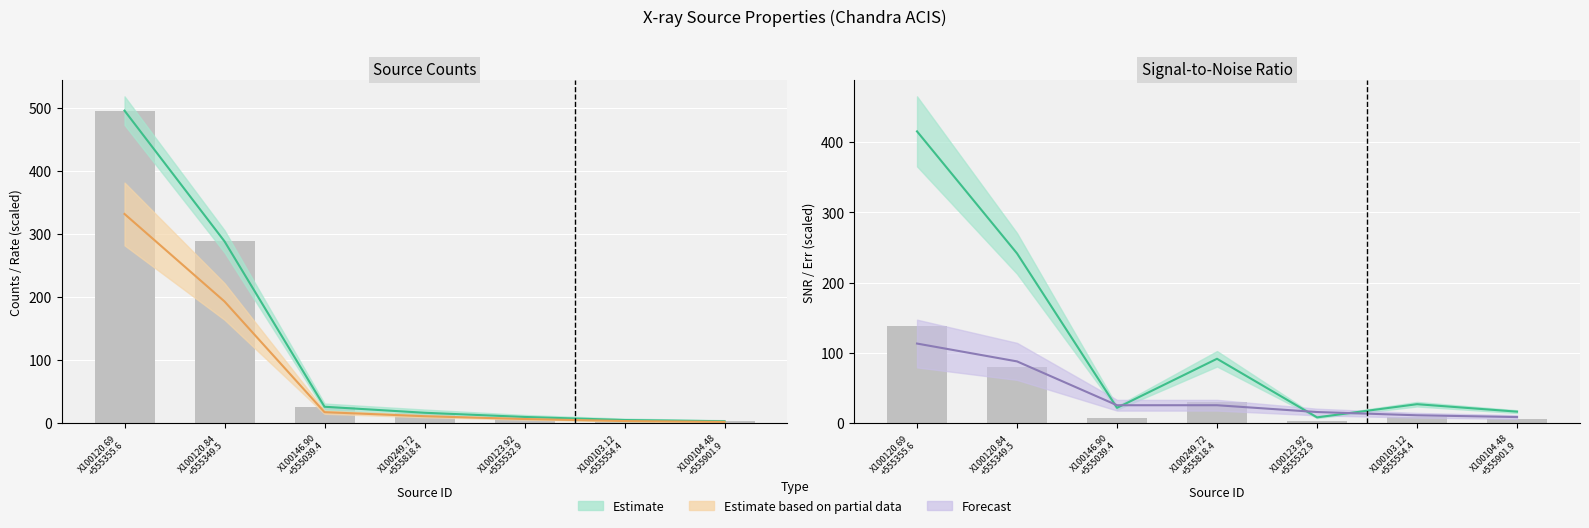

Is the value of Counts (central) at X100120.69
+555355.6 greater than the value of Rate (scaled) at X100123.92
+555532.9?

Yes